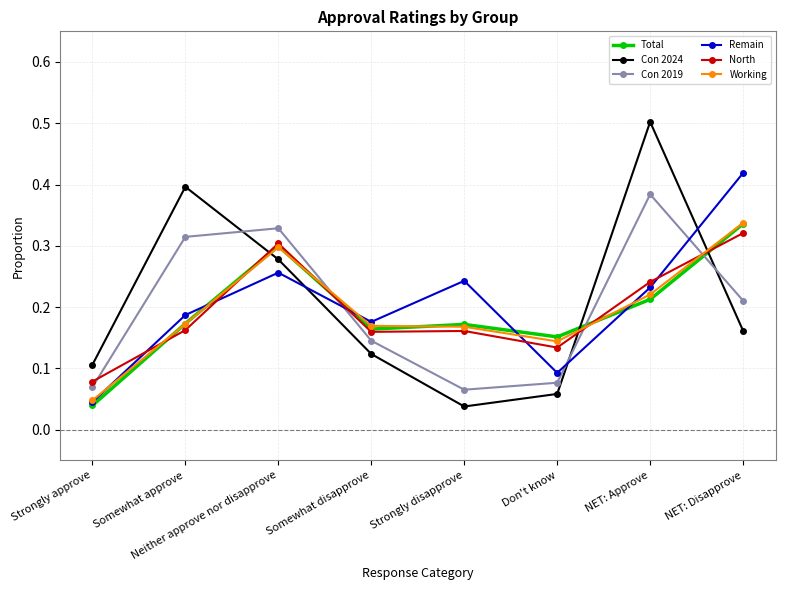

Is it true that Working equals 0.5 at NET: Disapprove?

False